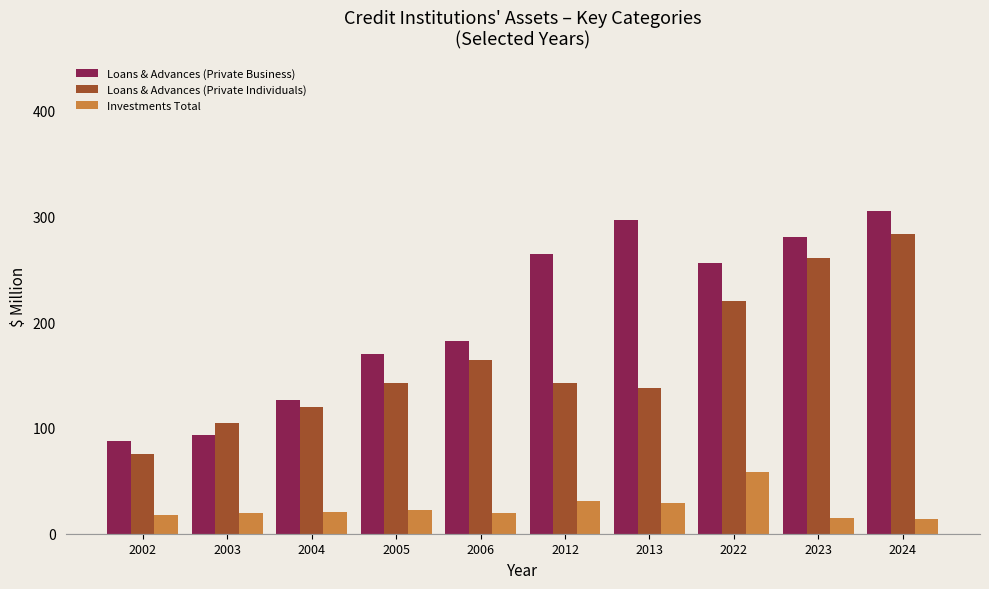

What is the value of the Investments Total bar at the 9th from the left?

14.6